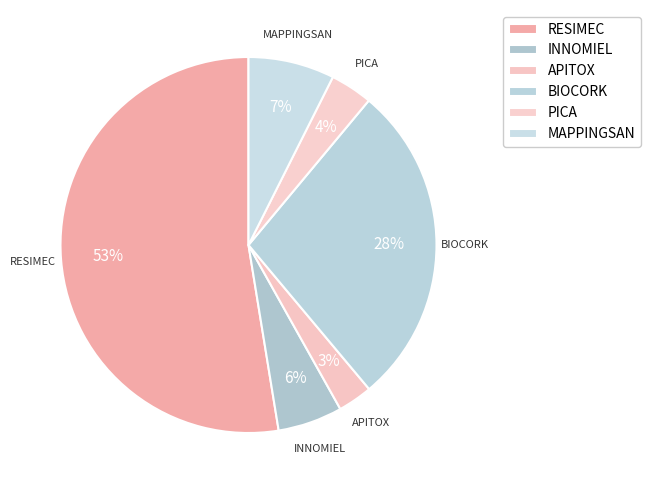

What percentage is the MAPPINGSAN slice, to the nearest percent?

7%